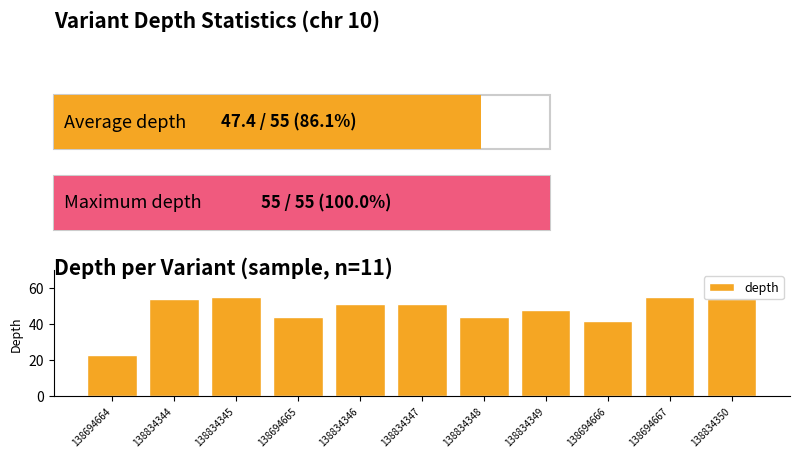

Count the number of categories in the chart.

11